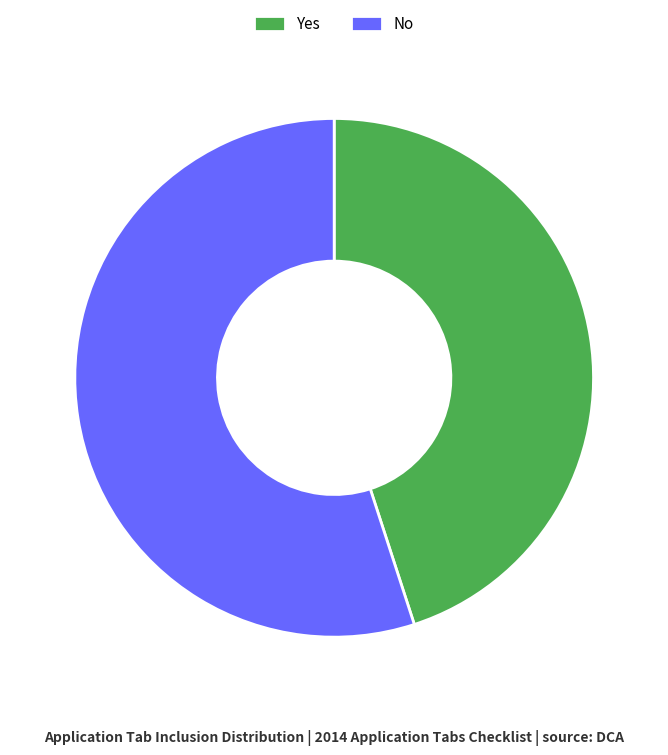

Rank the categories by value from lowest to highest.

Yes, No